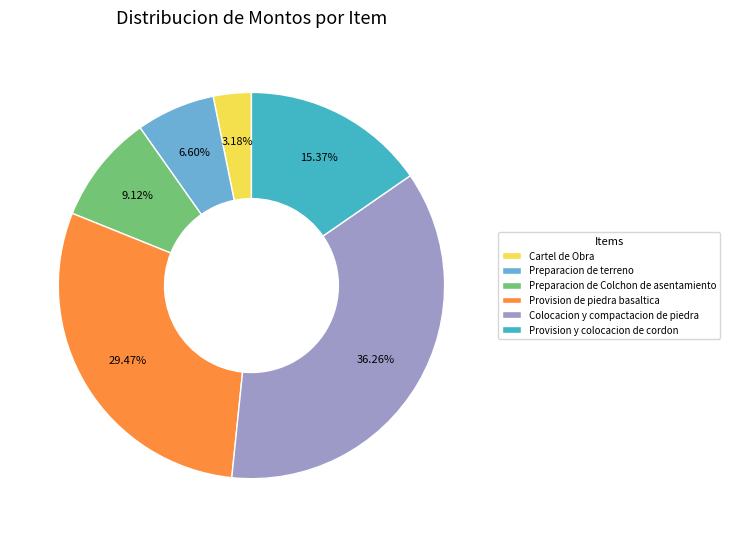

Approximately how many times larger is the value at Preparacion de Colchon de asentamiento compared to Cartel de Obra?

2.9